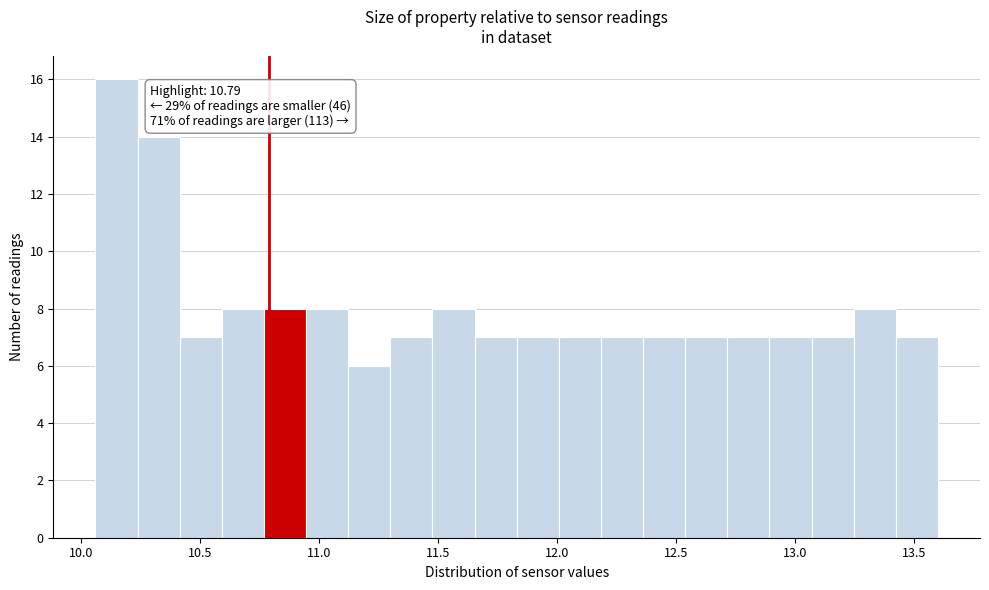

Around what value on the x-axis is the tallest bar? Give the approximate position of its centre, as read against the axis.

10.15